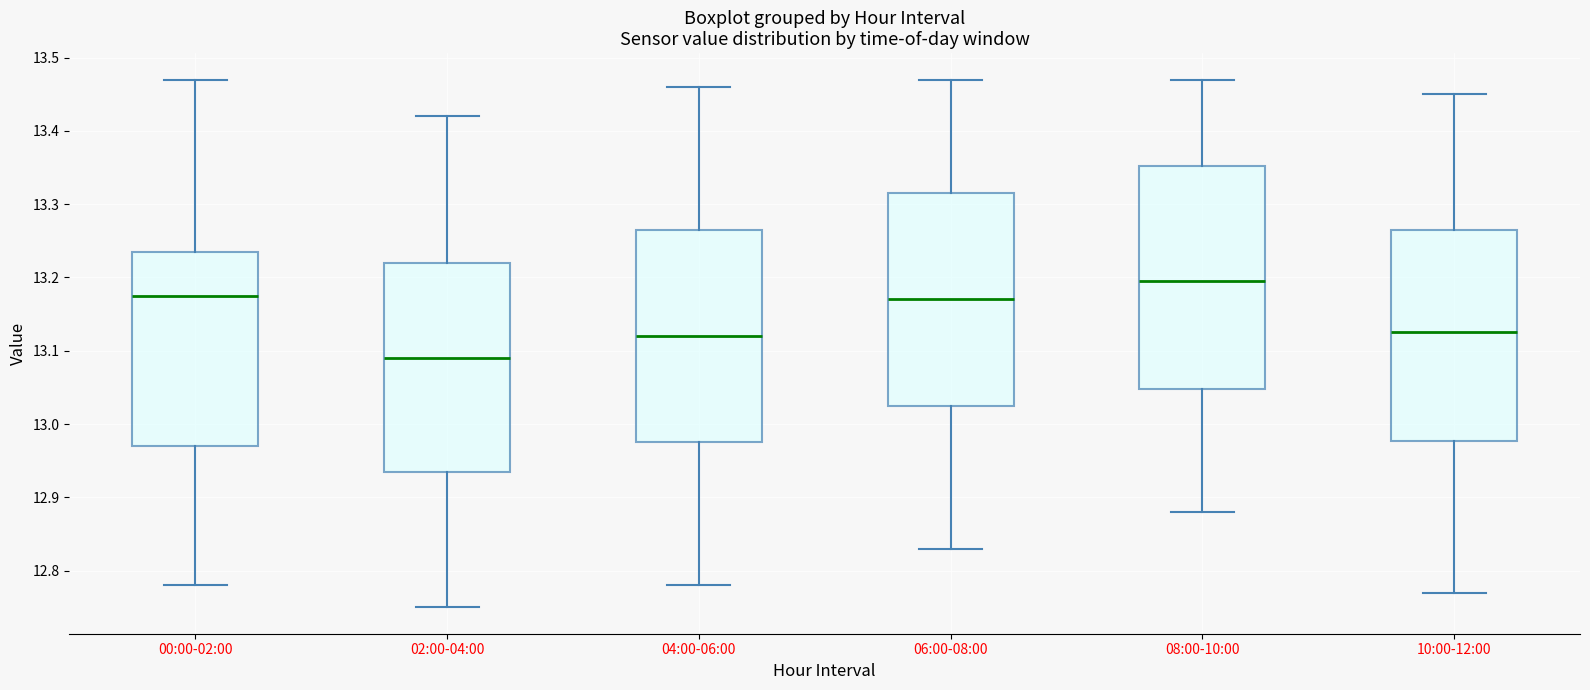

Where does the upper whisker of the box for 00:00-02:00 end on the y-axis? The values are not printed on the chart, so give them approximately, as read against the axis.

13.47